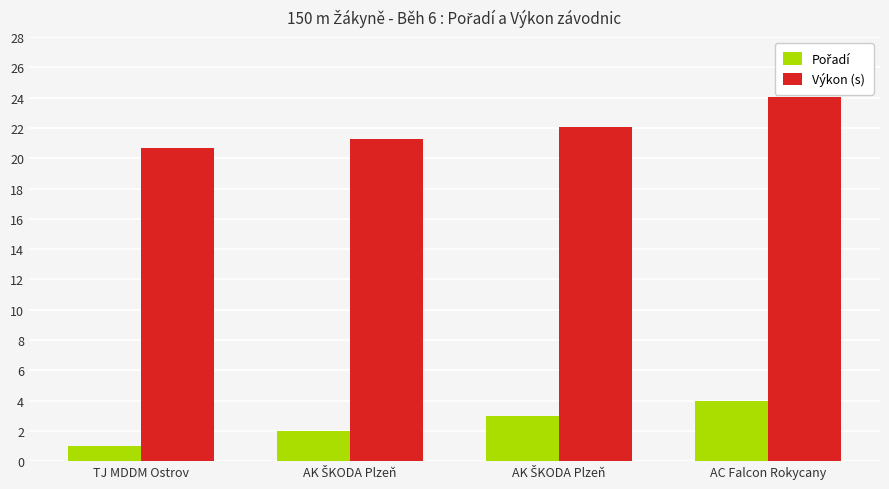

Reading left to right, extract all data points from this chart.

Pořadí: TJ MDDM Ostrov=1.0	AK ŠKODA Plzeň=2.0	AK ŠKODA Plzeň=3.0	AC Falcon Rokycany=4.0
Výkon (s): TJ MDDM Ostrov=20.7	AK ŠKODA Plzeň=21.3	AK ŠKODA Plzeň=22.0	AC Falcon Rokycany=24.0